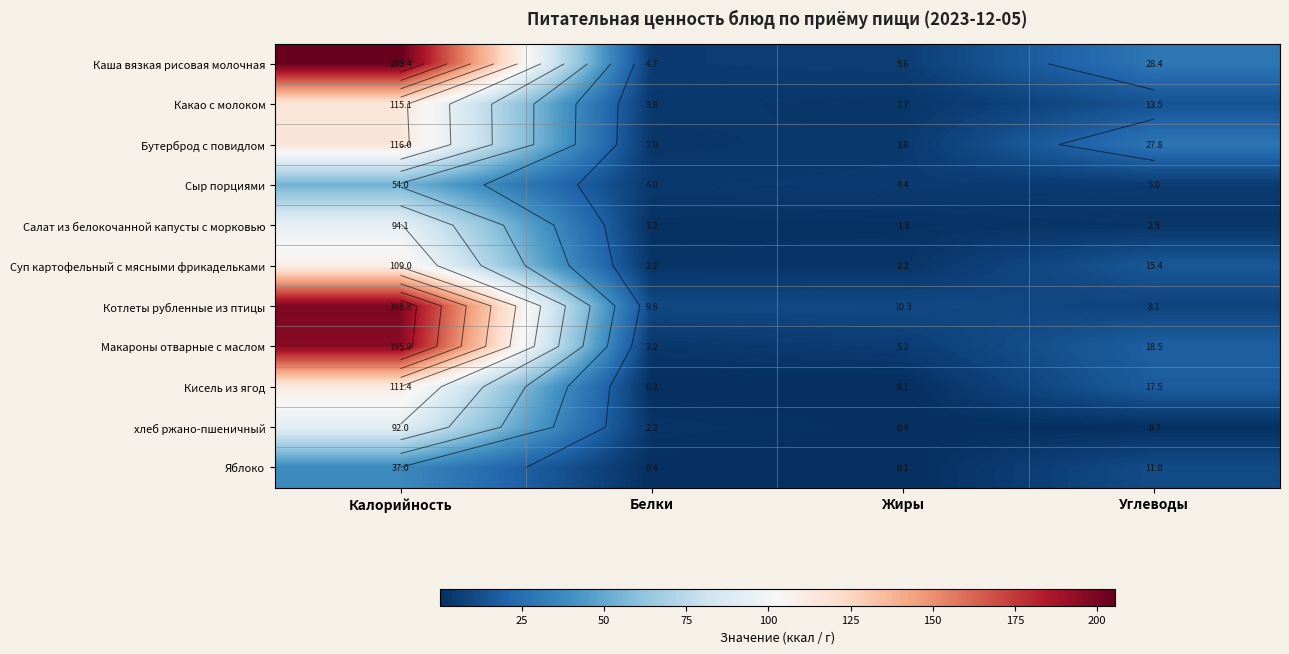

What is the sum of the Котлеты рубленные из птицы values at Калорийность and Жиры?

209.0